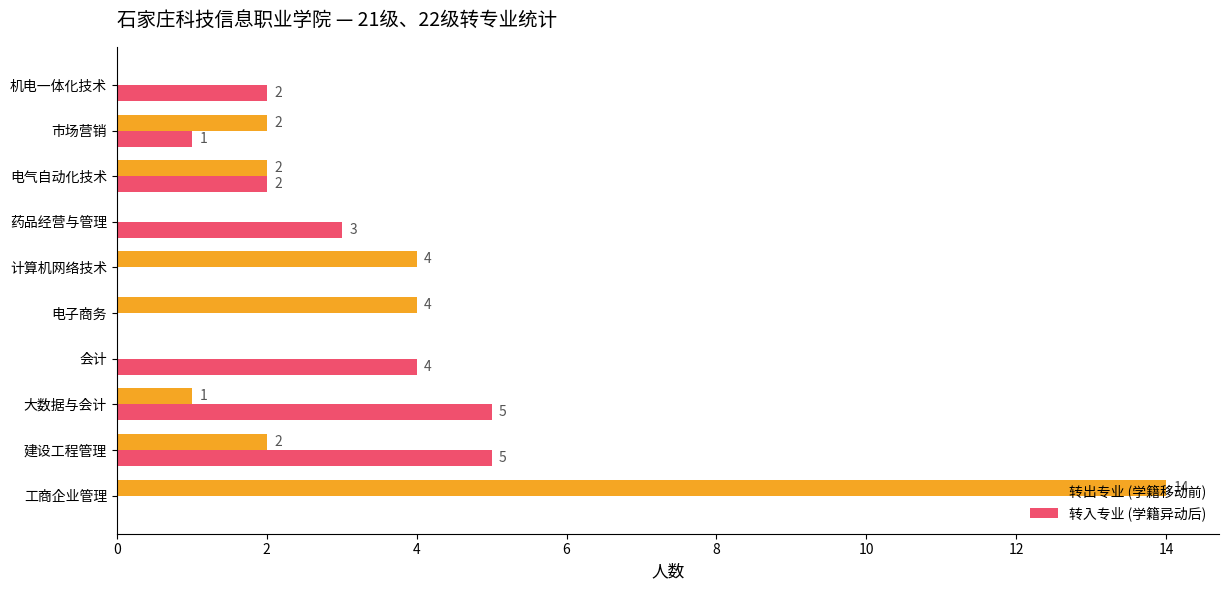

What is the maximum value for 转入专业 (学籍异动后)?

5